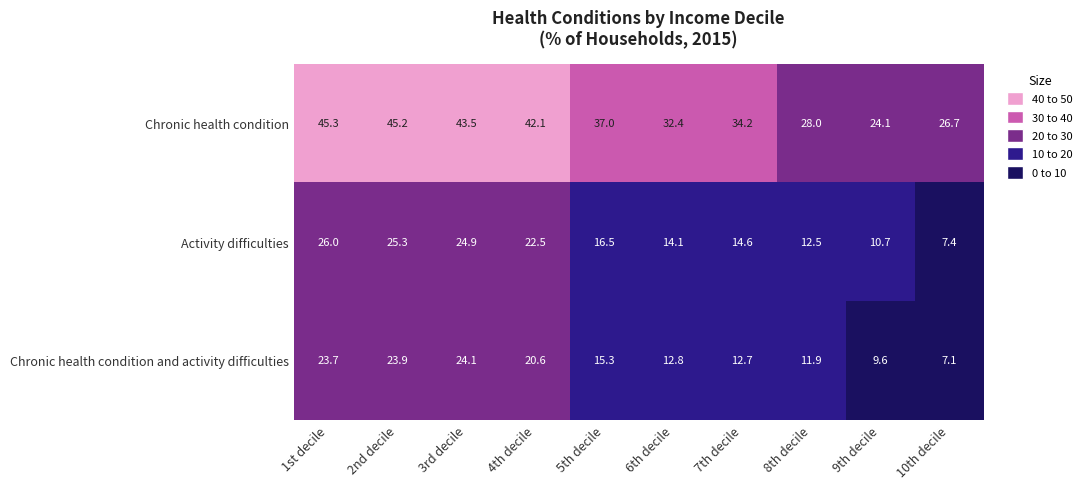

At which label does Chronic health condition first exceed 37?

1st decile